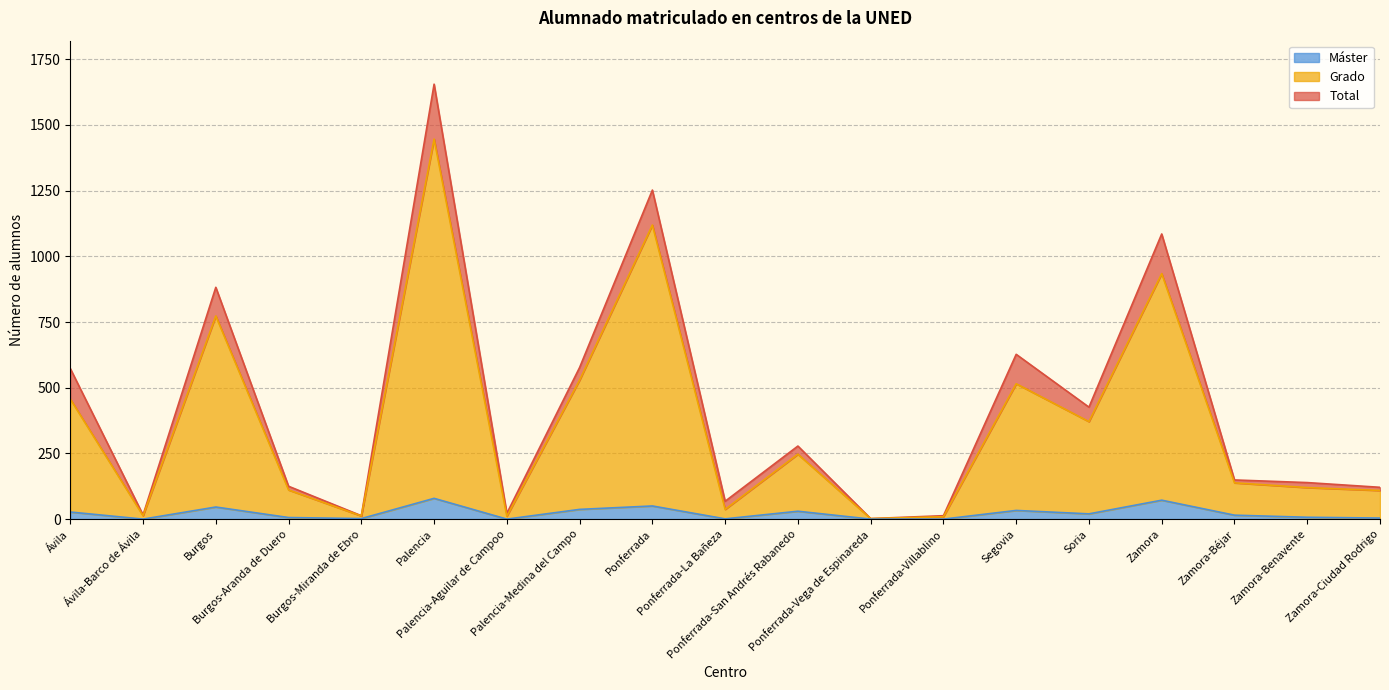

What is the sum of the Máster values at Soria and Ávila?

47